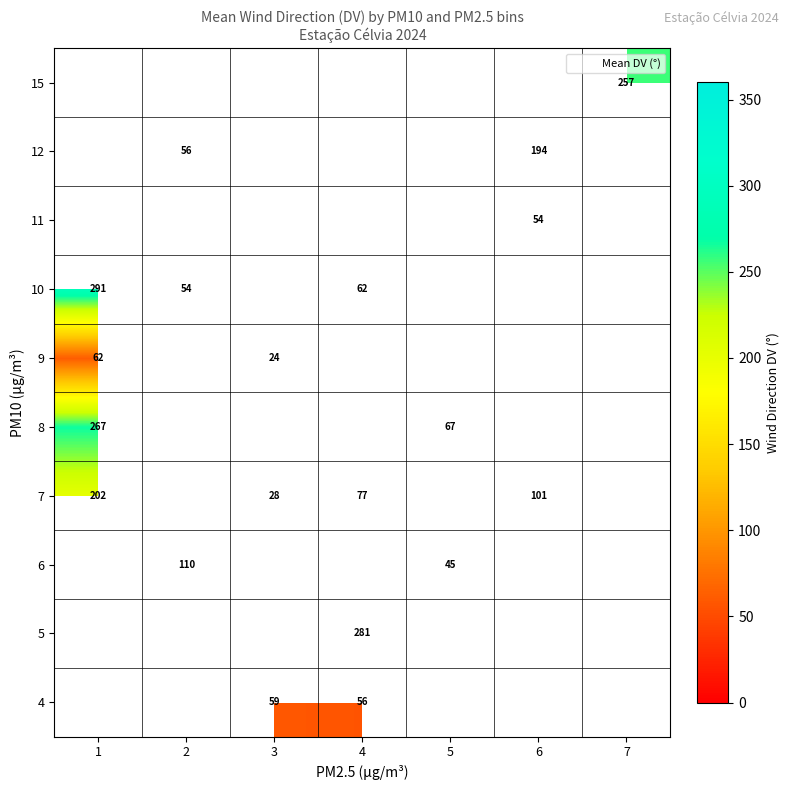

The value of 10 at 1 is 290.8. True or false?

True